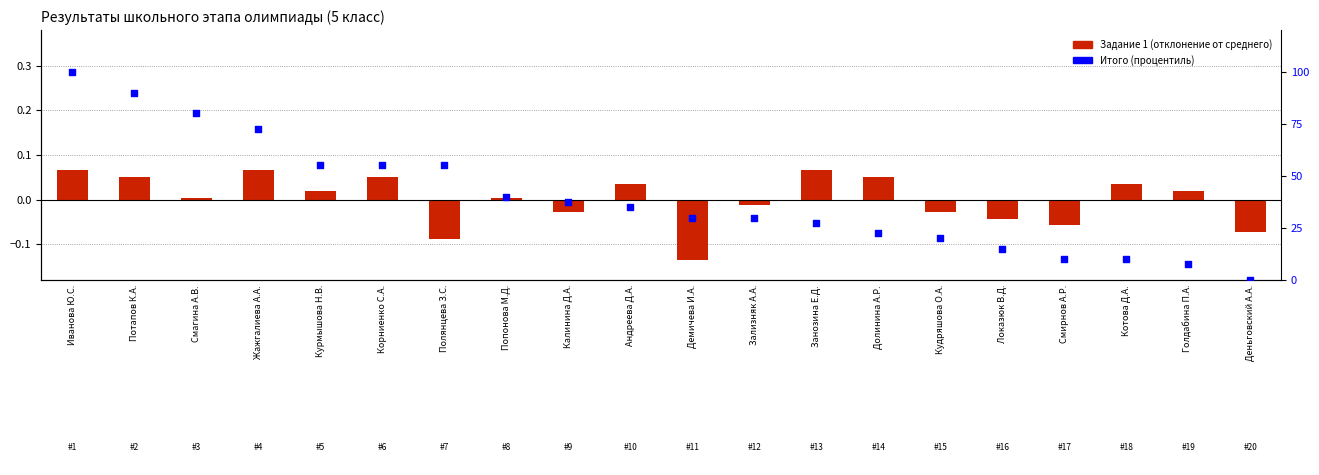

Which series has the largest total across all categories?

Итого (процентиль)